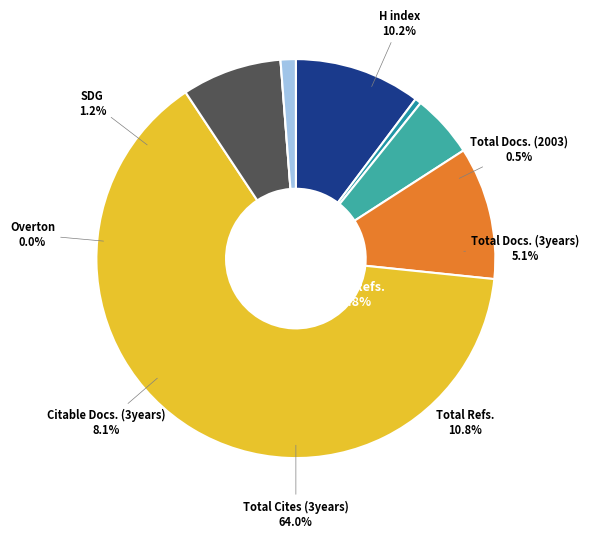

Count the number of slices in the pie.

8